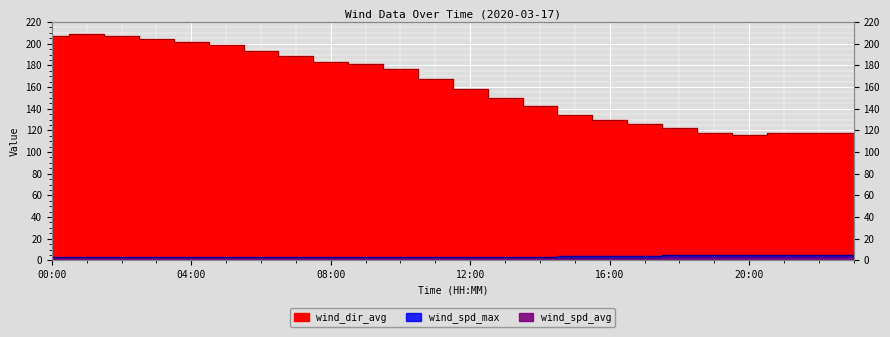

What position from the left is 02:00?

3